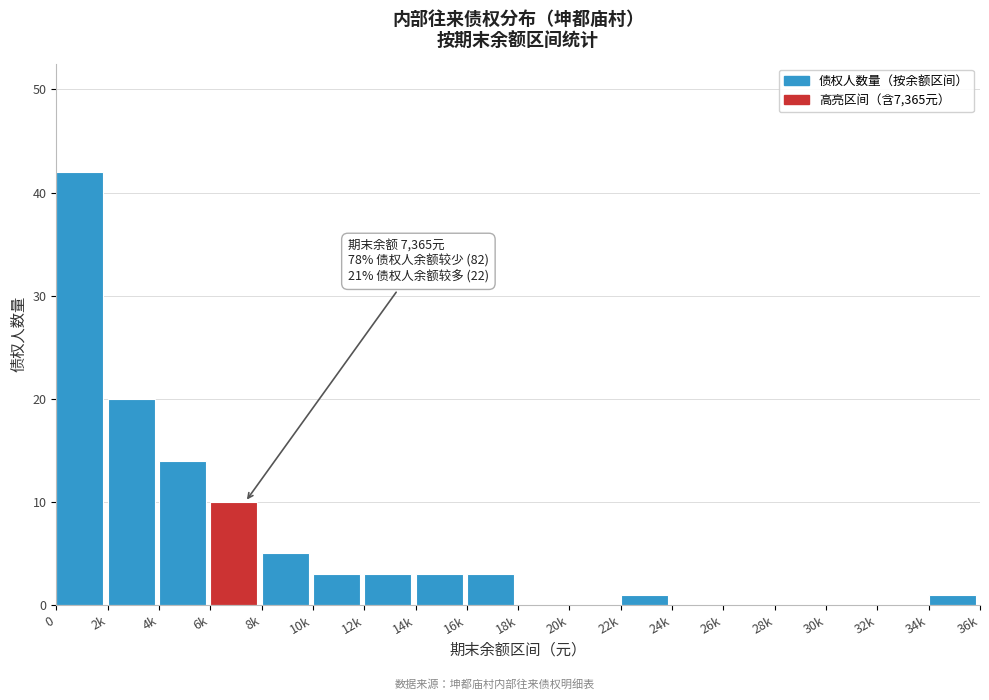

Reading right to left, list all the values displayed in this chart.

34k=1	32k=0	30k=0	28k=0	26k=0	24k=0	22k=1	20k=0	18k=0	16k=3	14k=3	12k=3	10k=3	8k=5	6k=10	4k=14	2k=20	0=42